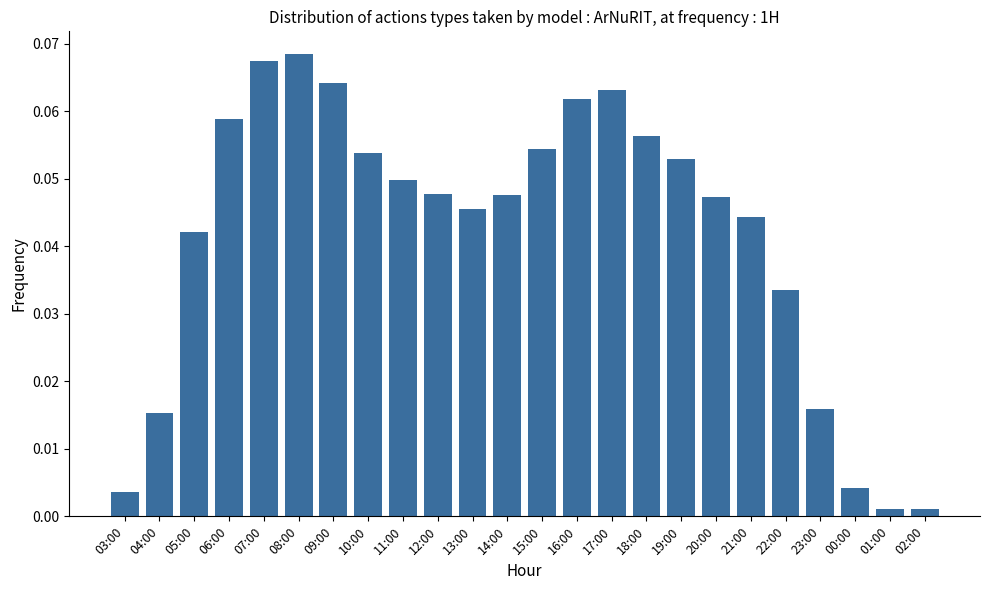

Which has a higher value, 05:00 or 11:00?

11:00